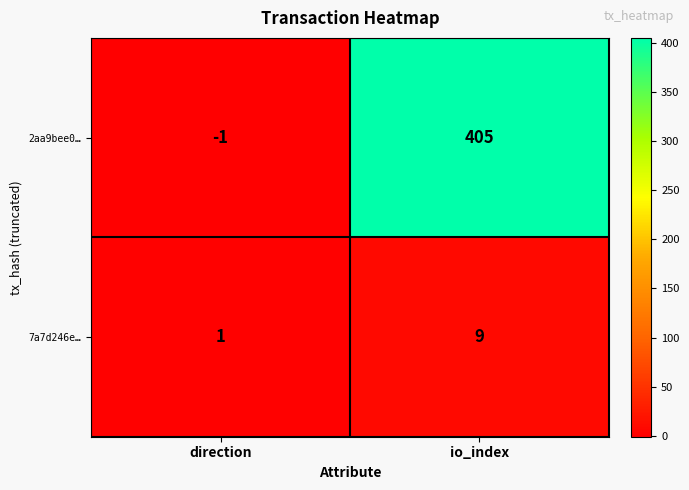

Reading left to right, list all the values displayed in this chart.

2aa9bee0…: -1	405
7a7d246e…: 1	9